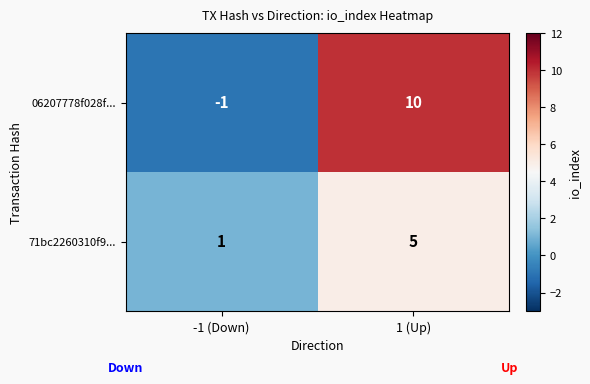

Reading right to left, transcribe all the data shown in this chart.

06207778f028f...: 10	-1
71bc2260310f9...: 5	1